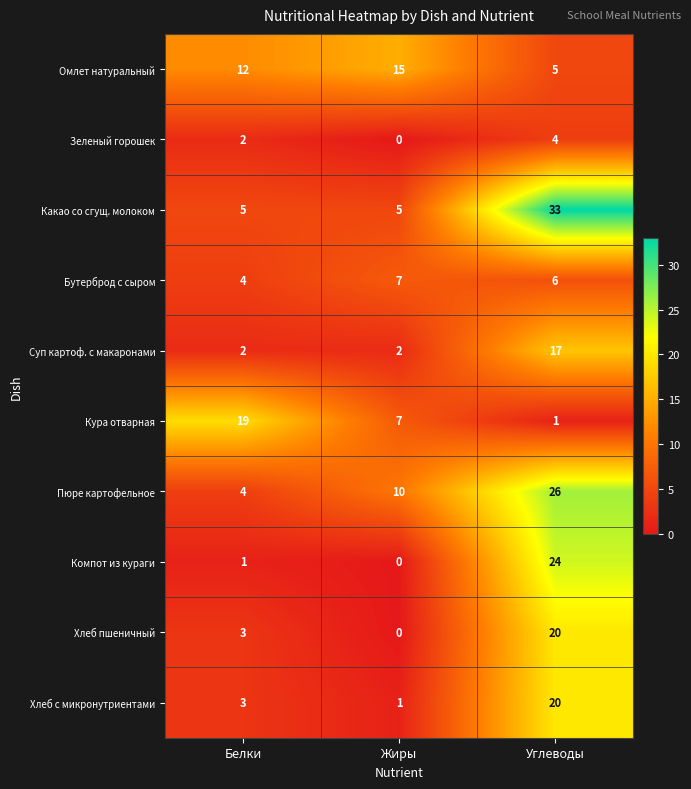

What is the highest value of the Какао со сгущ. молоком series?

33